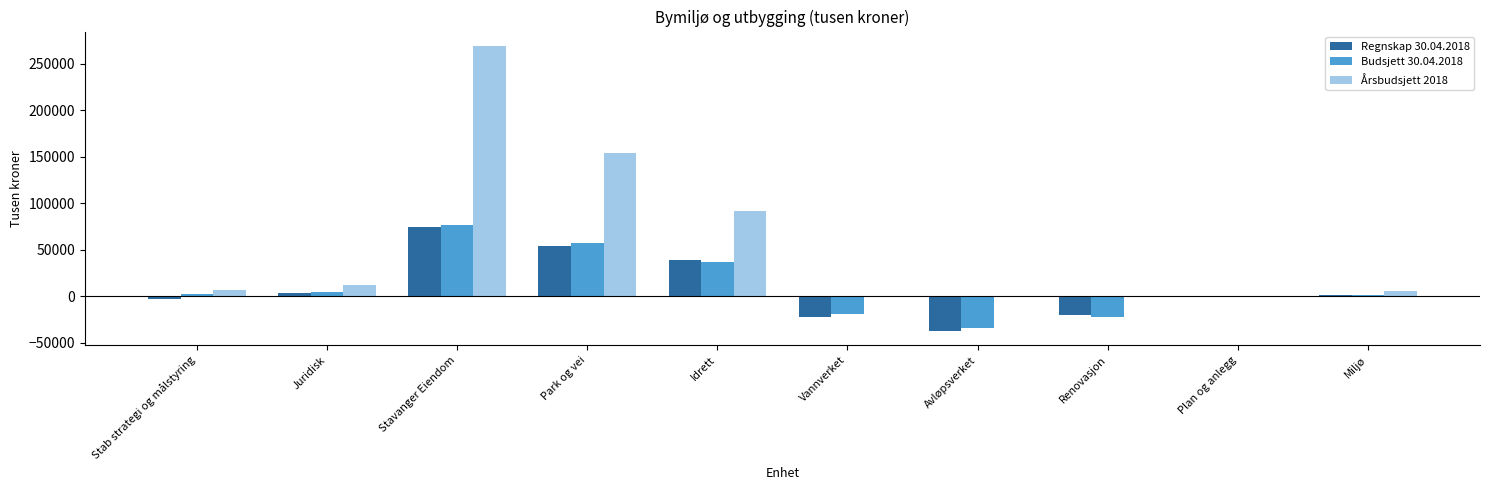

Is the value of Budsjett 30.04.2018 at Avløpsverket greater than the value of Årsbudsjett 2018 at Vannverket?

No